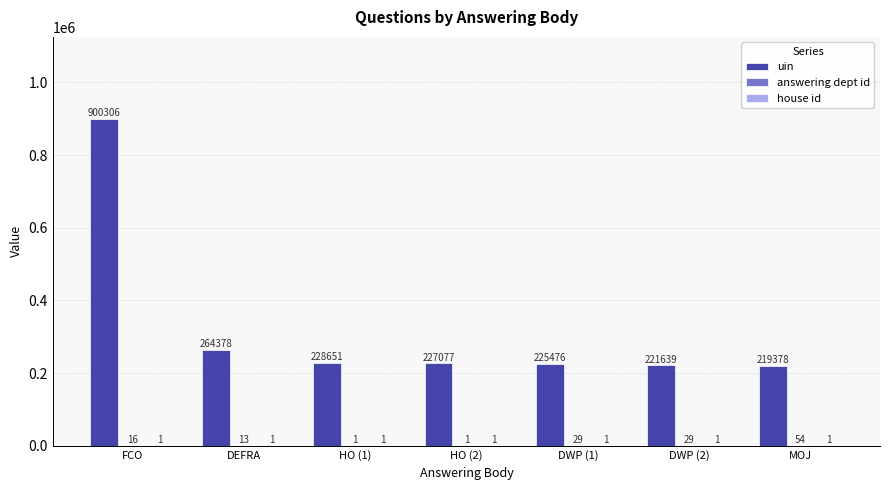

Which series has the largest total across all categories?

uin